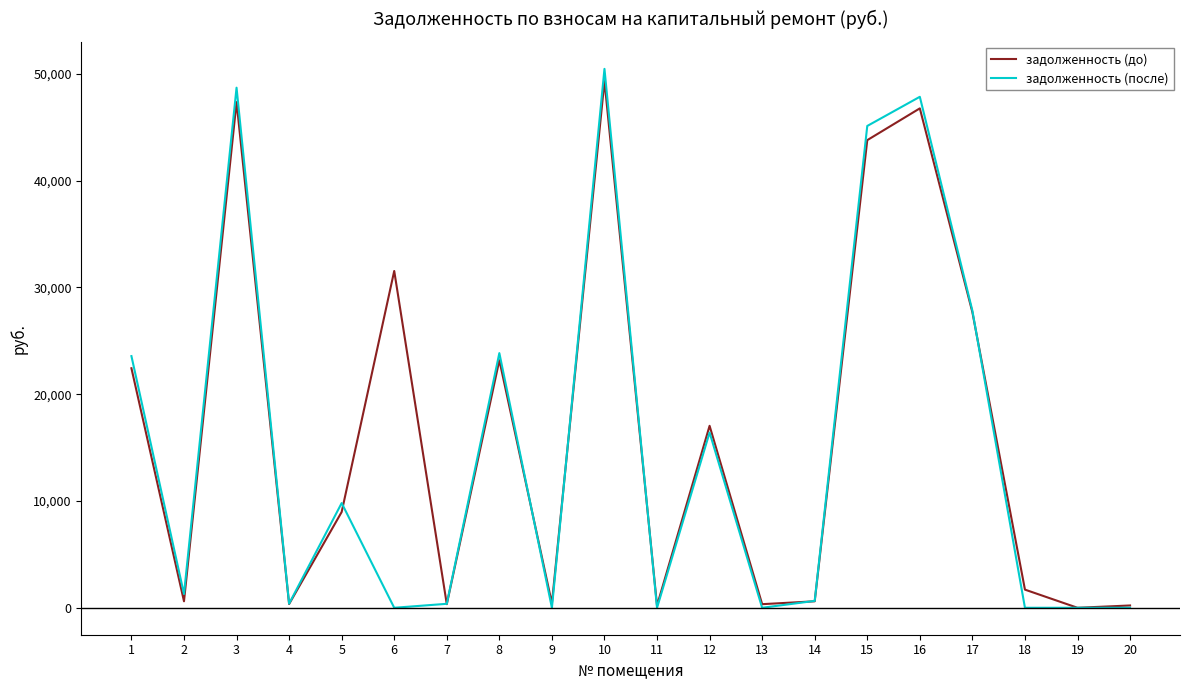

What is the maximum value for задолженность (после)?

50459.6